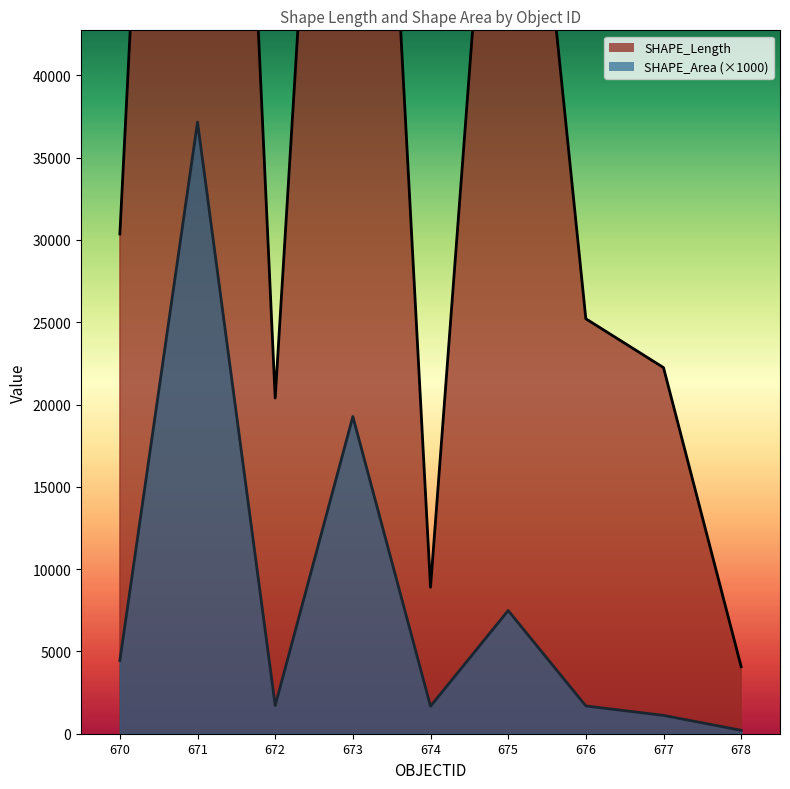

True or false: SHAPE_Length and SHAPE_Area cross at least once.

False